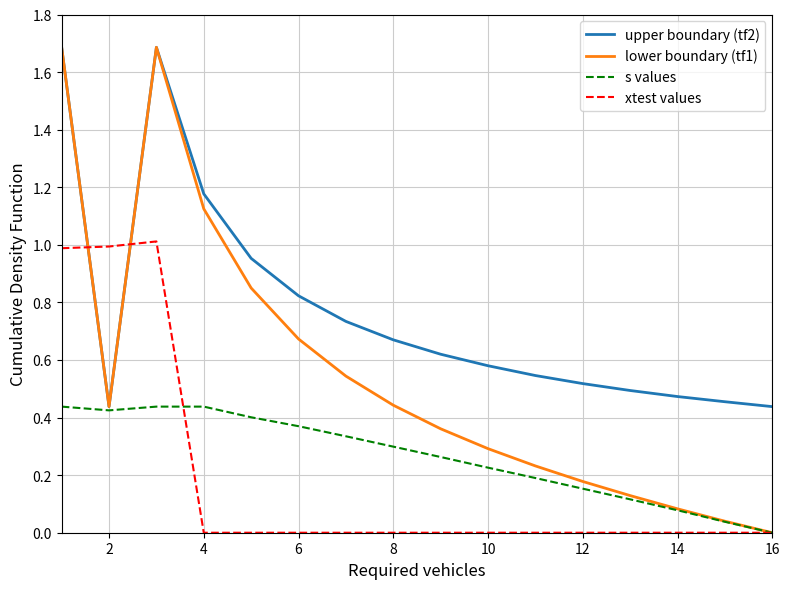

Which series ends up on top after the final intersection of upper boundary (tf2) and xtest values?

upper boundary (tf2)